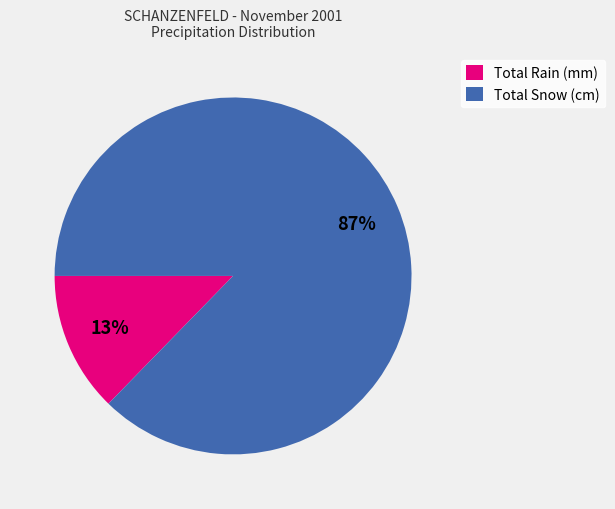

How many slices are in this pie chart?

2